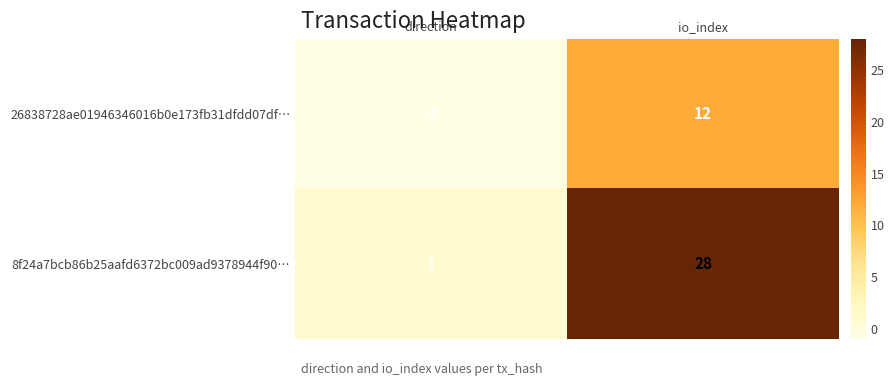

What is the sum of the 8f24a7bcb86b25aafd6372bc009ad9378944f90… values at io_index and direction?

29